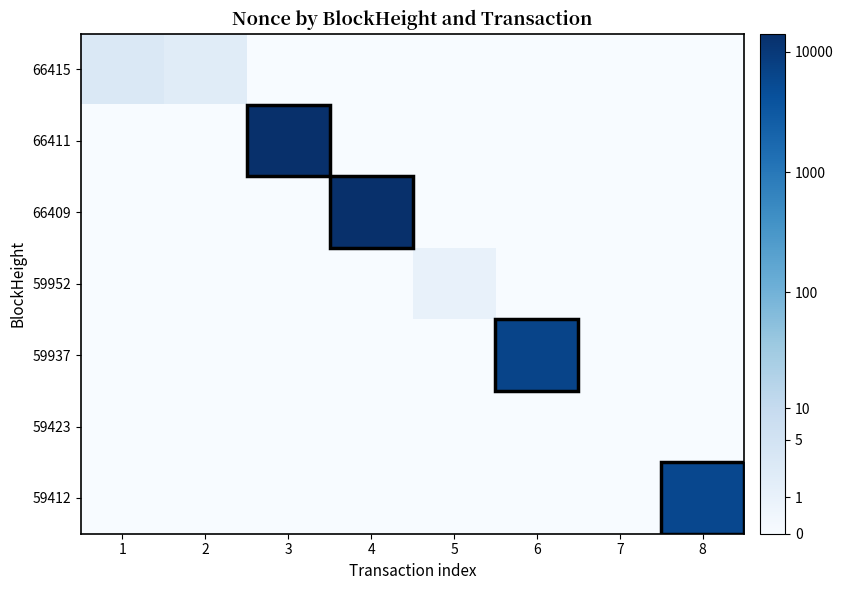

Reading left to right, extract all data points from this chart.

66415: 1=0.6	2=0.5	3=0.0	4=0.0	5=0.0	6=0.0	7=0.0	8=0.0
66411: 1=0.0	2=0.0	3=4.1	4=0.0	5=0.0	6=0.0	7=0.0	8=0.0
66409: 1=0.0	2=0.0	3=0.0	4=4.1	5=0.0	6=0.0	7=0.0	8=0.0
59952: 1=0.0	2=0.0	3=0.0	4=0.0	5=0.3	6=0.0	7=0.0	8=0.0
59937: 1=0.0	2=0.0	3=0.0	4=0.0	5=0.0	6=3.8	7=0.0	8=0.0
59423: 1=0.0	2=0.0	3=0.0	4=0.0	5=0.0	6=0.0	7=0.0	8=0.0
59412: 1=0.0	2=0.0	3=0.0	4=0.0	5=0.0	6=0.0	7=0.0	8=3.8